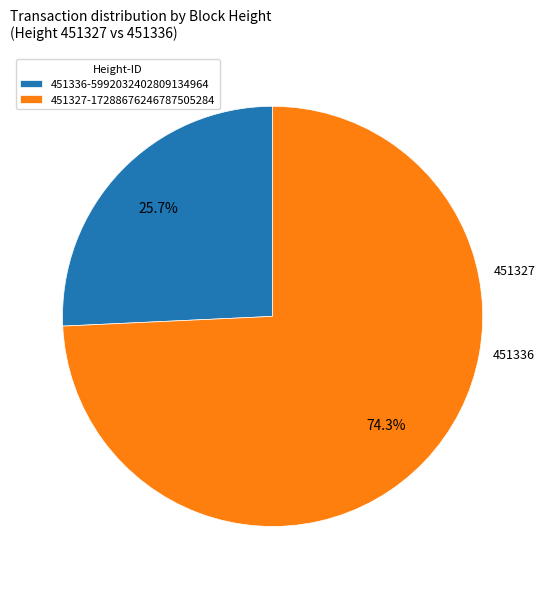

True or false: 451336 accounts for 38% of the total.

False